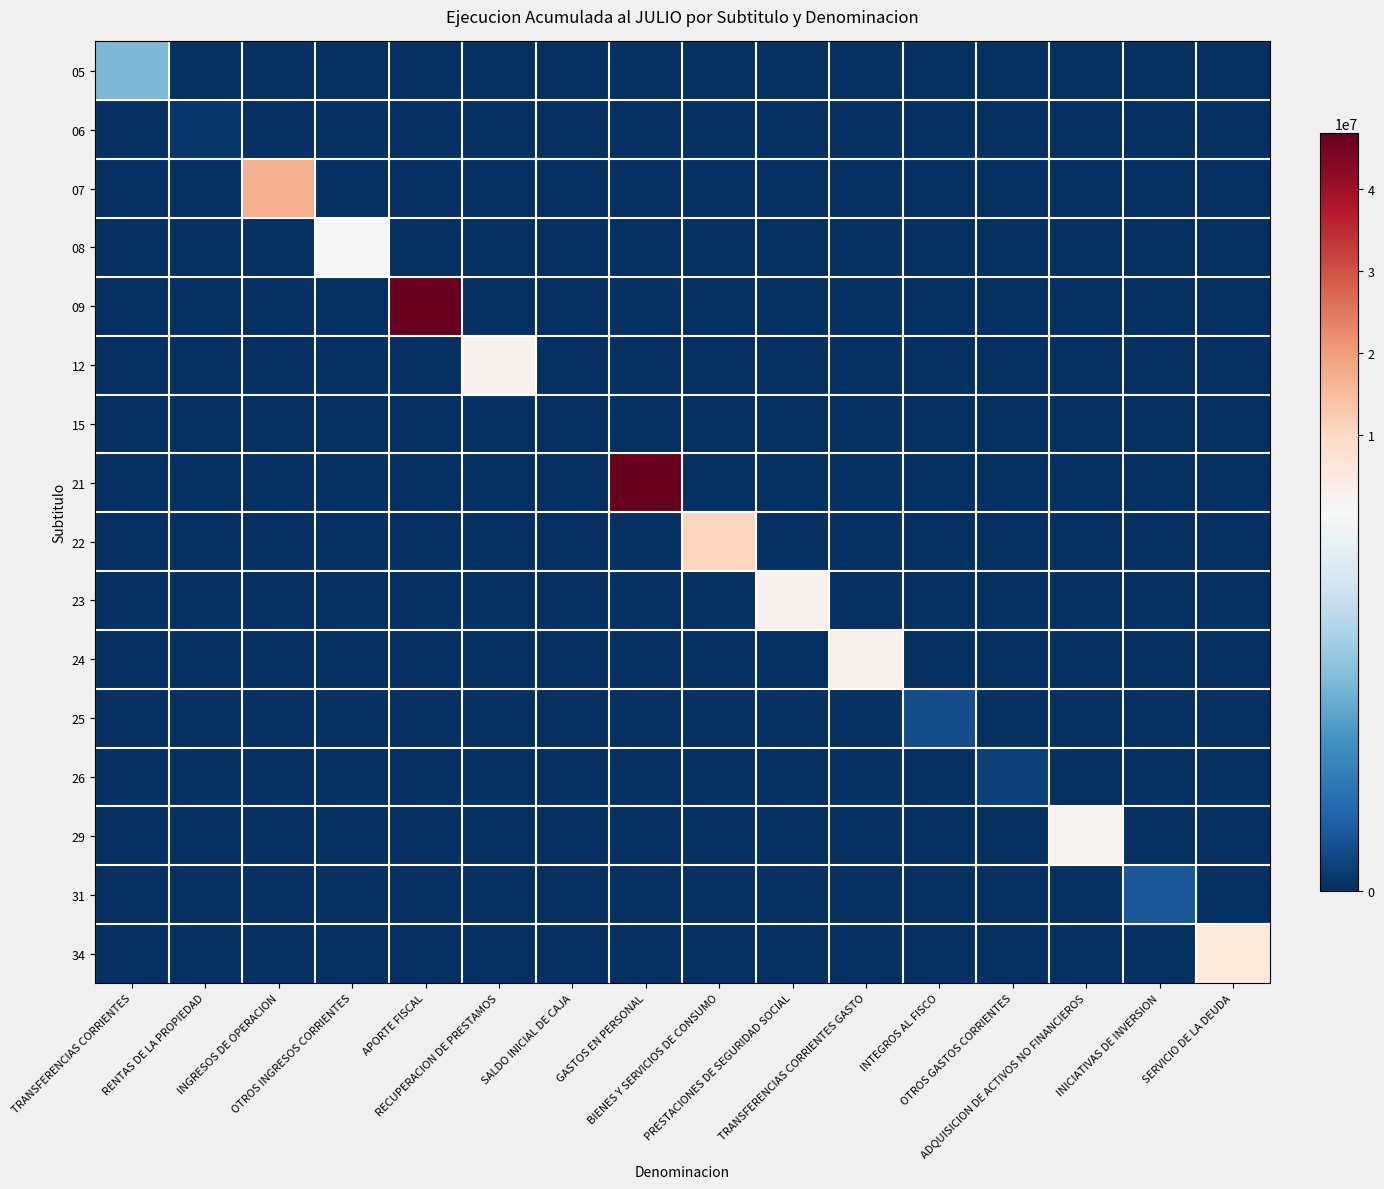

What is the difference between the highest and lowest values at TRANSFERENCIAS CORRIENTES GASTO?

2572375